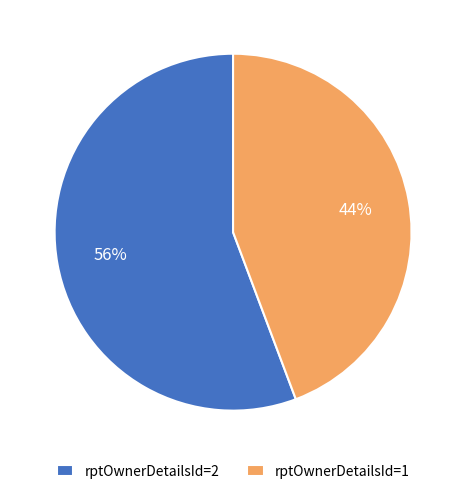

Is the sum of rptOwnerDetailsId=2 and rptOwnerDetailsId=1 greater than half?

Yes